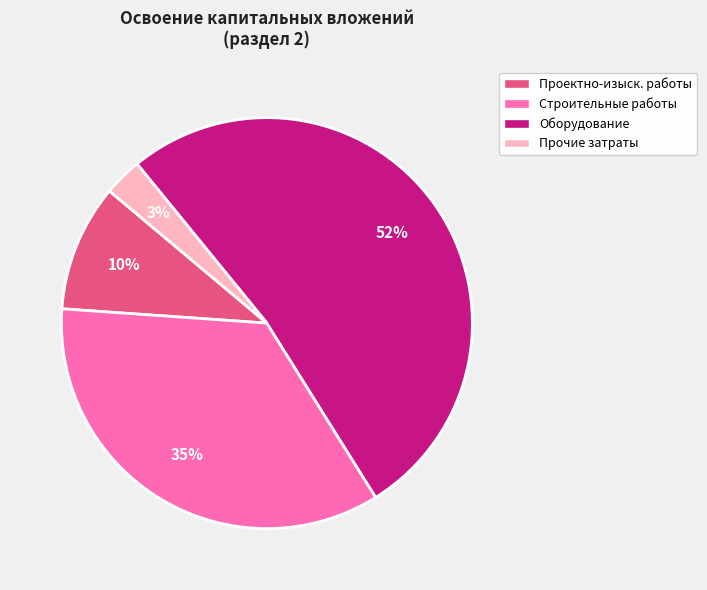

To the nearest percent, what is the difference between the largest and smallest slice percentages?

49%